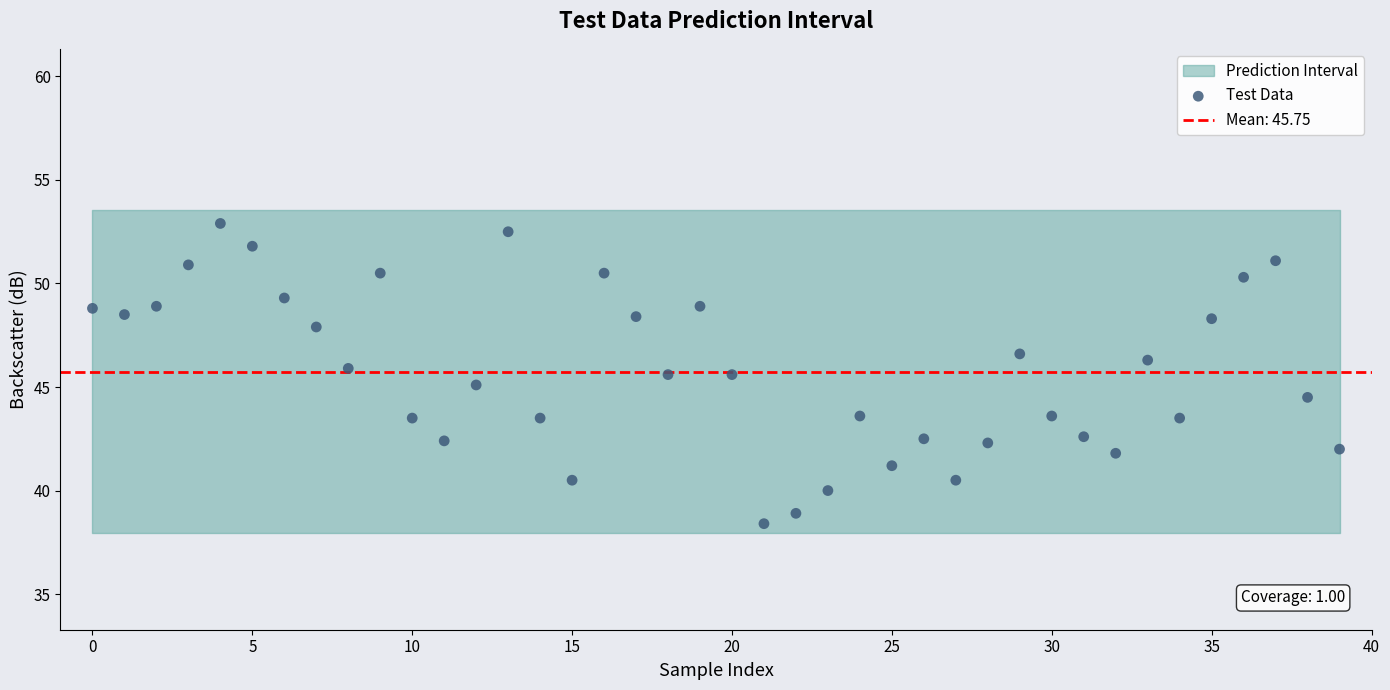

What is the range of Y values (max minus min)?

14.5